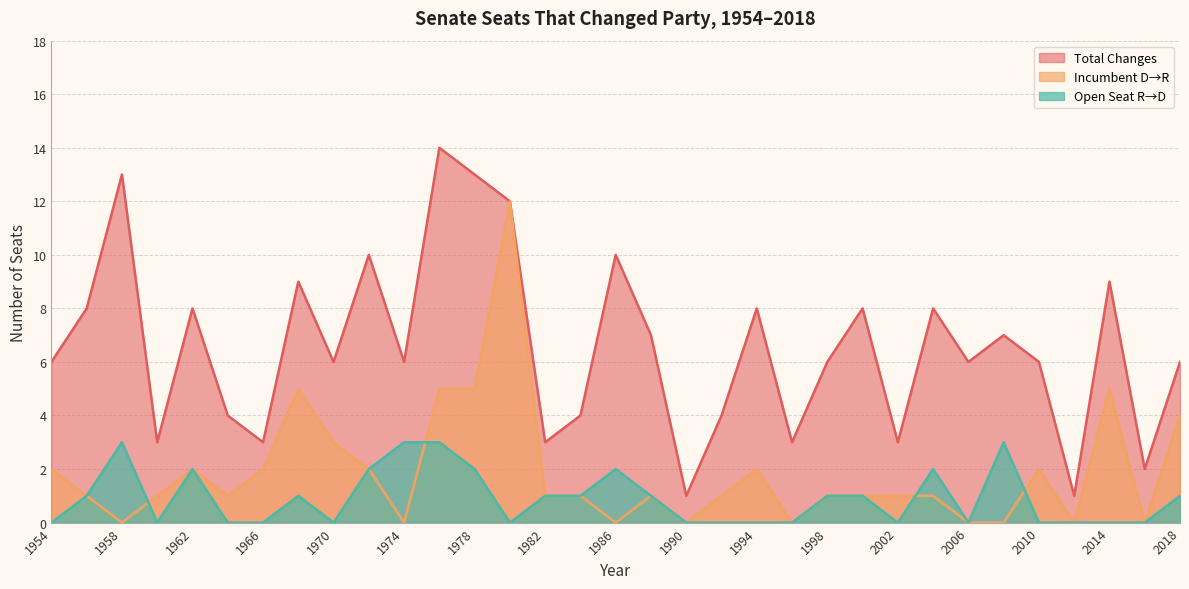

True or false: Total Changes and Open Seat R→D intersect in this chart.

False